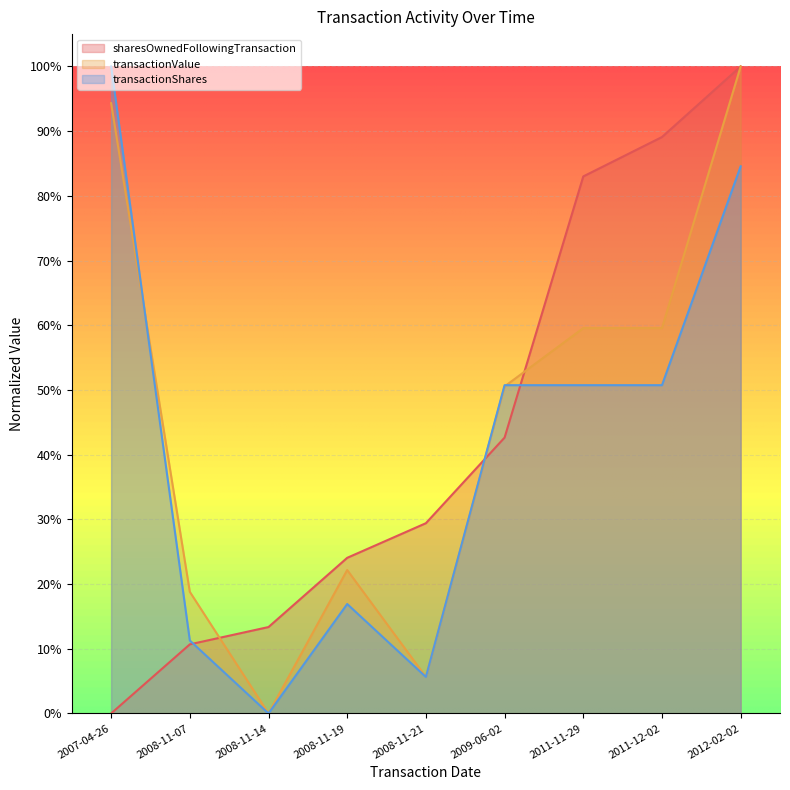

Reading left to right, transcribe all the data shown in this chart.

sharesOwnedFollowingTransaction: 2007-04-26=0.0	2008-11-07=0.1	2008-11-14=0.1	2008-11-19=0.2	2008-11-21=0.3	2009-06-02=0.4	2011-11-29=0.8	2011-12-02=0.9	2012-02-02=1.0
transactionValue: 2007-04-26=0.9	2008-11-07=0.2	2008-11-14=0.0	2008-11-19=0.2	2008-11-21=0.1	2009-06-02=0.5	2011-11-29=0.6	2011-12-02=0.6	2012-02-02=1.0
transactionShares: 2007-04-26=1.0	2008-11-07=0.1	2008-11-14=0.0	2008-11-19=0.2	2008-11-21=0.1	2009-06-02=0.5	2011-11-29=0.5	2011-12-02=0.5	2012-02-02=0.8